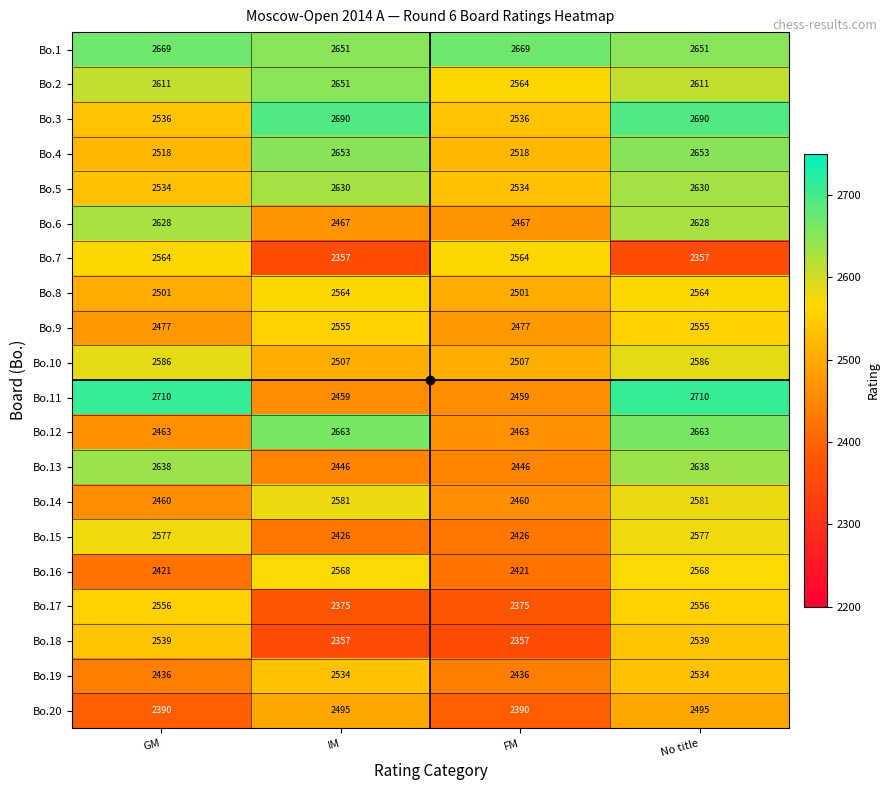

True or false: Bo.10 has a value of 2507 at IM.

True